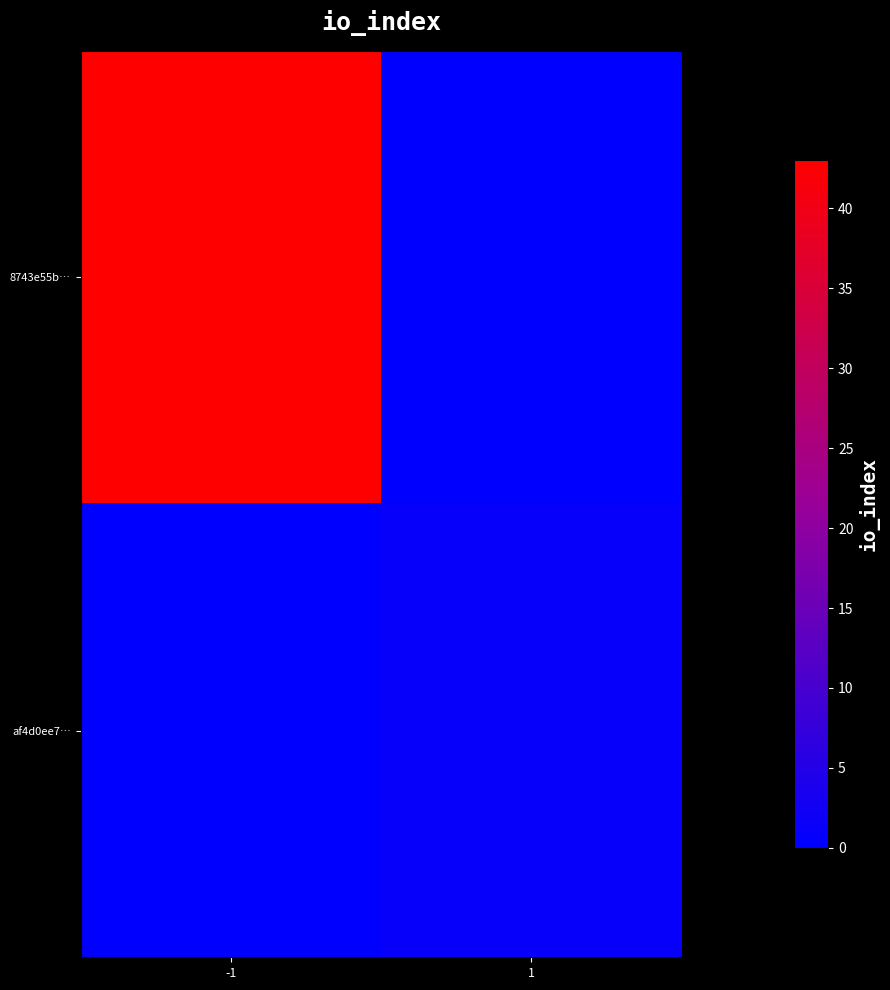

What is the difference between the highest and lowest values at 1?

1